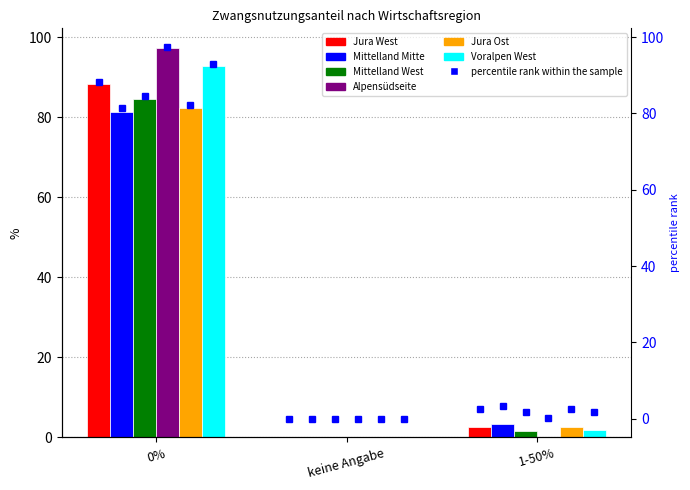

Between keine Angabe and 1-50%, which series saw the biggest shift?

Mittelland Mitte